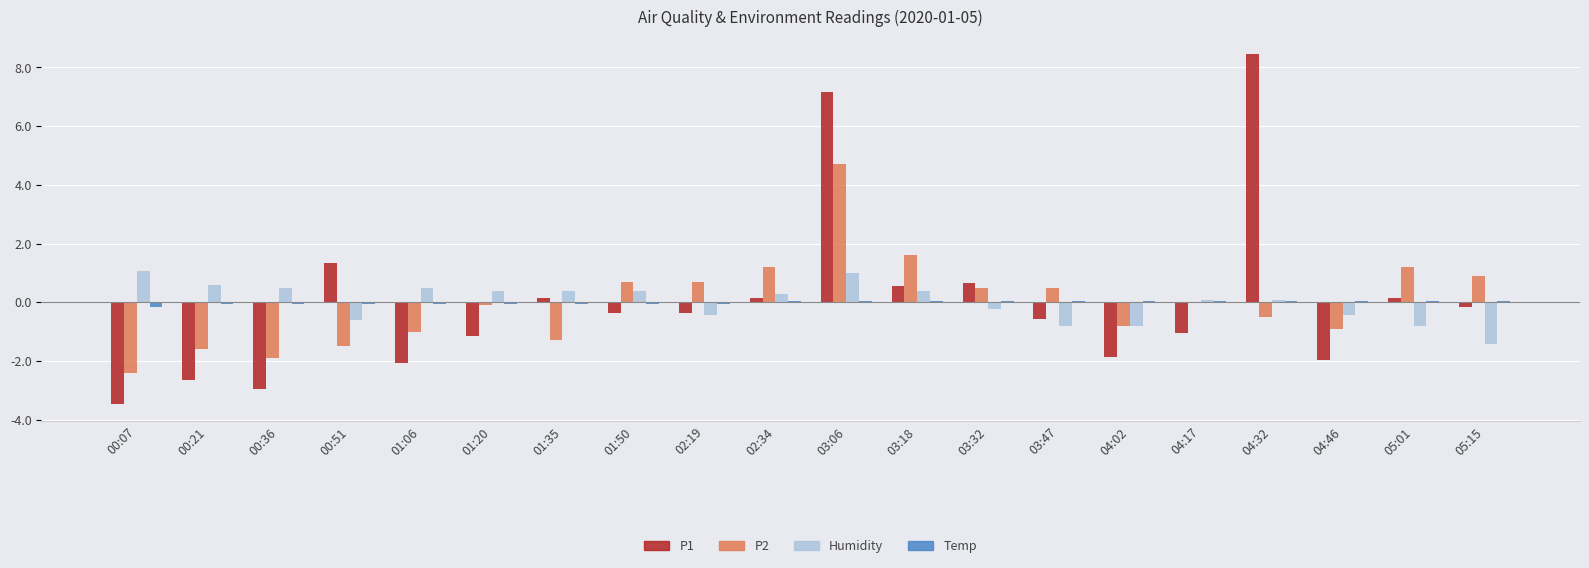

How many series are shown in this chart?

4